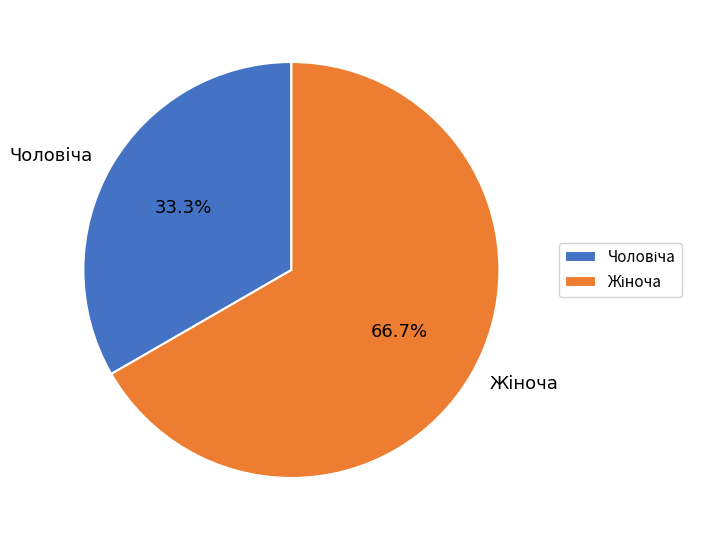

To the nearest percent, what is the difference between the largest and smallest slice percentages?

33%